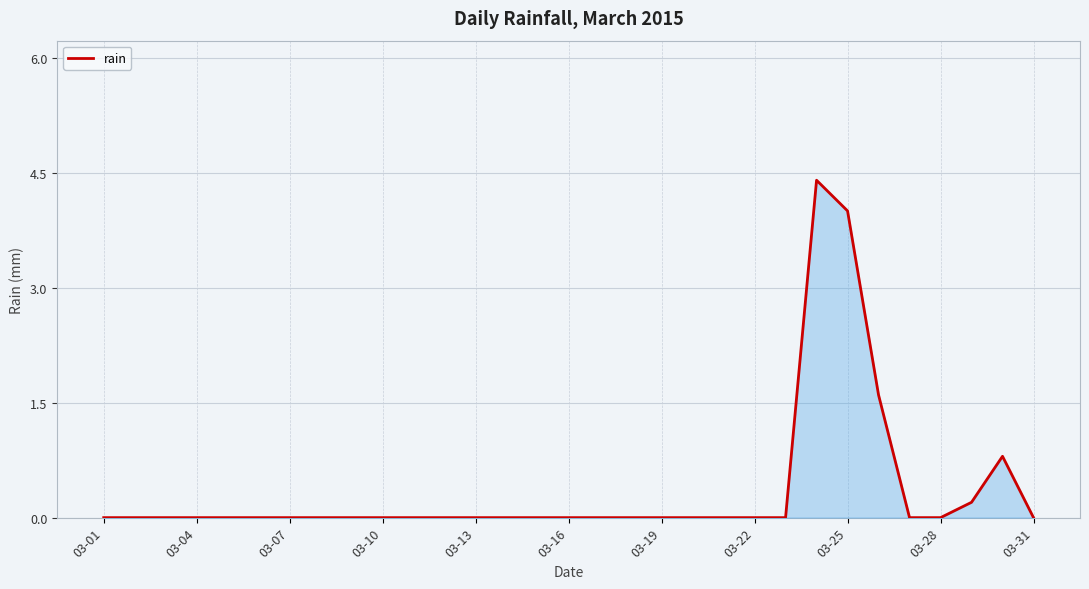

Does the chart have visible grid lines?

Yes